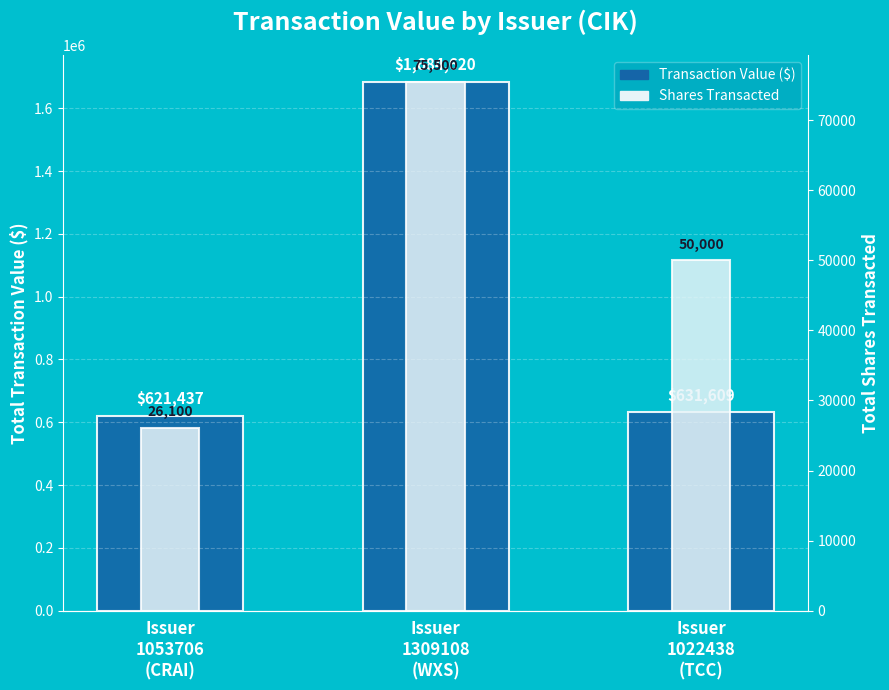

At how many categories does at least one series exceed 795992?

1